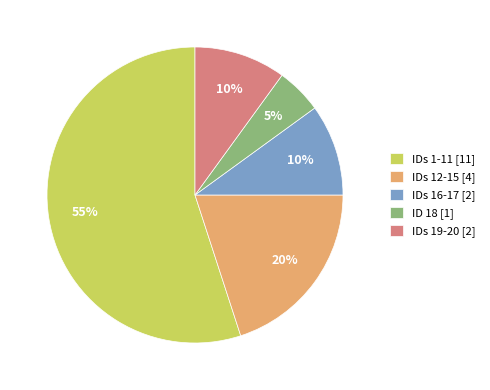

Do ID 18 [1] and IDs 19-20 [2] together represent more than half of the pie?

No